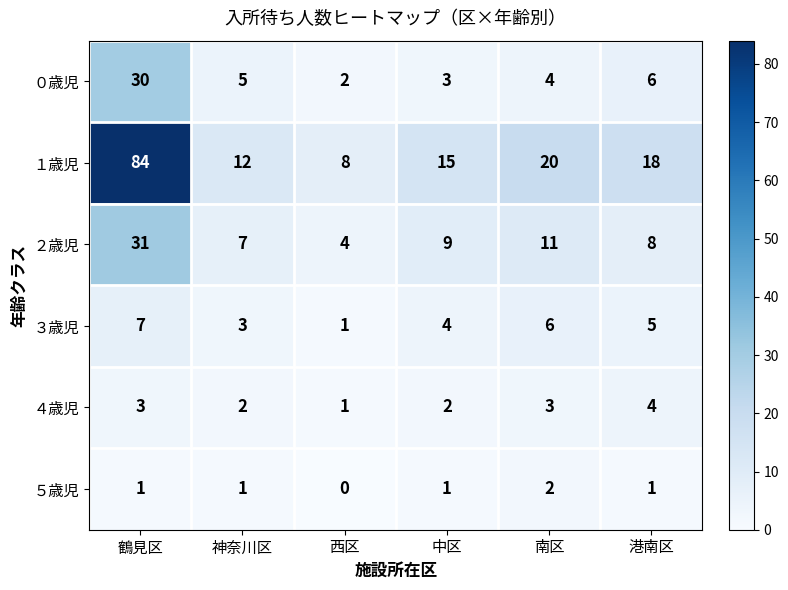

The value of ４歳児 at 中区 is 3. True or false?

False